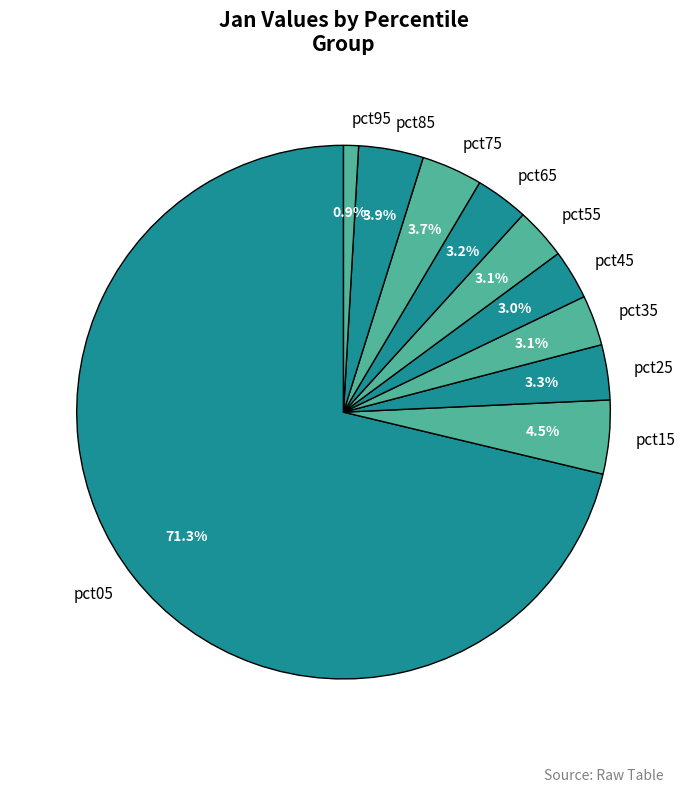

What is the total percentage of pct75 and pct05?

75.0%